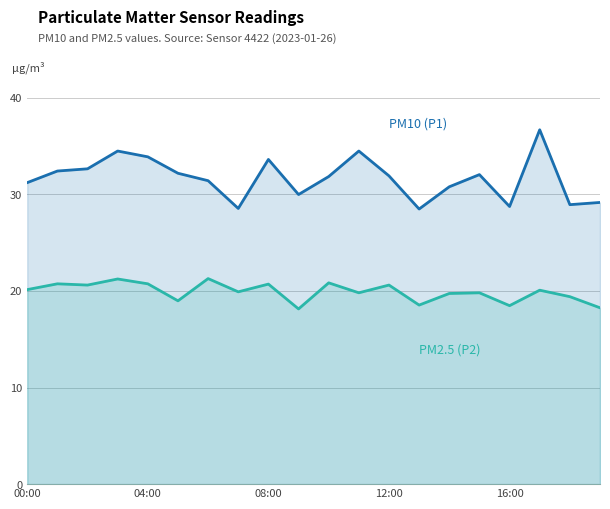

How many data points in PM10 (P1) are above 31?

13